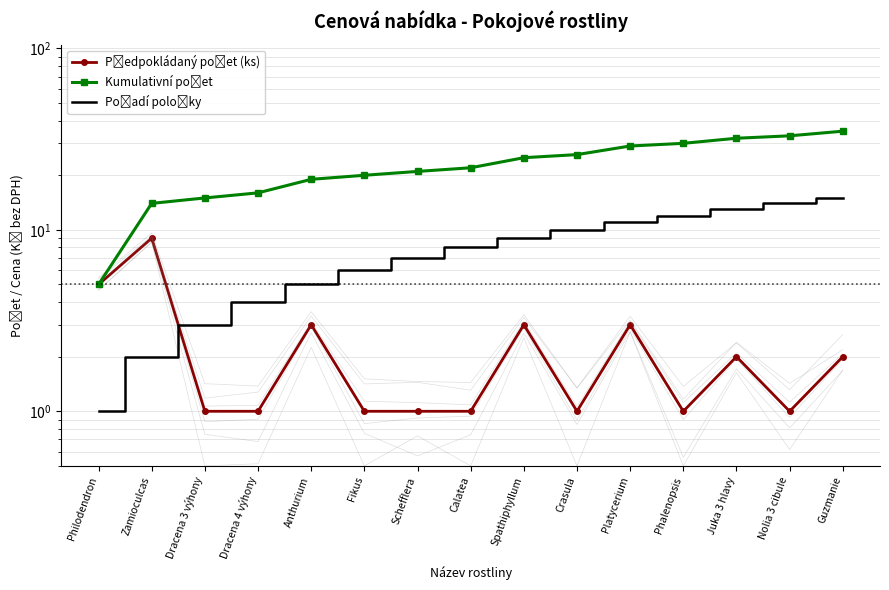

What is the label of the 2nd point from the right?

Nolia 3 cibule